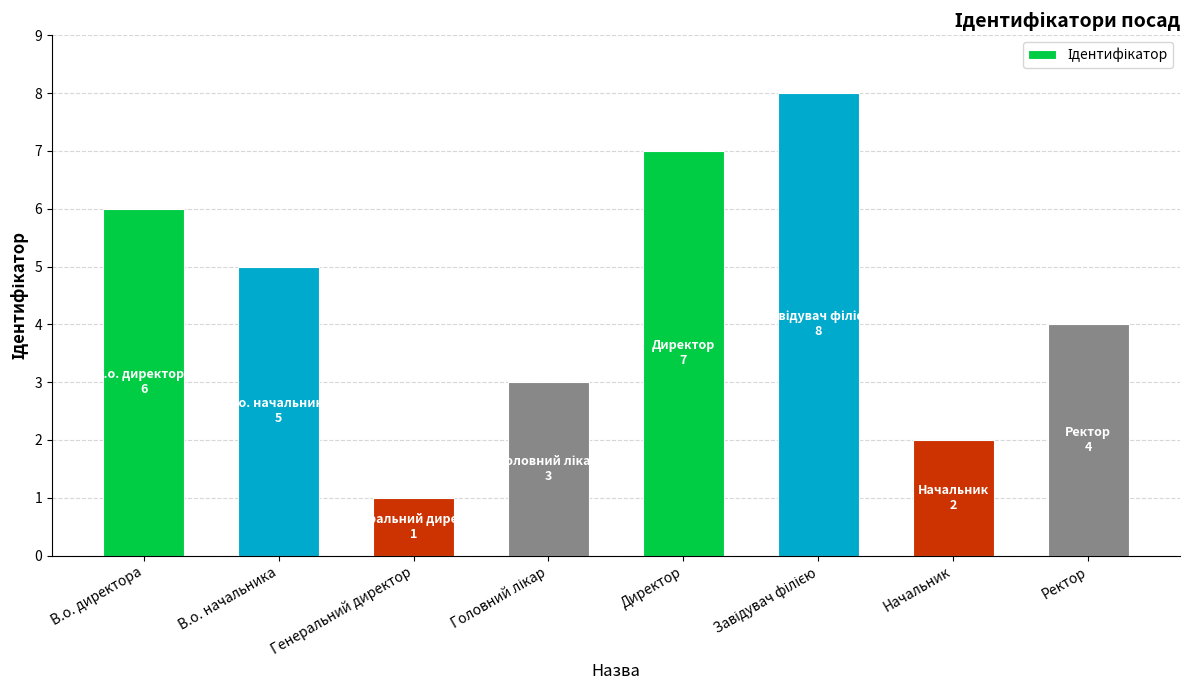

Reading left to right, extract all data points from this chart.

6	5	1	3	7	8	2	4